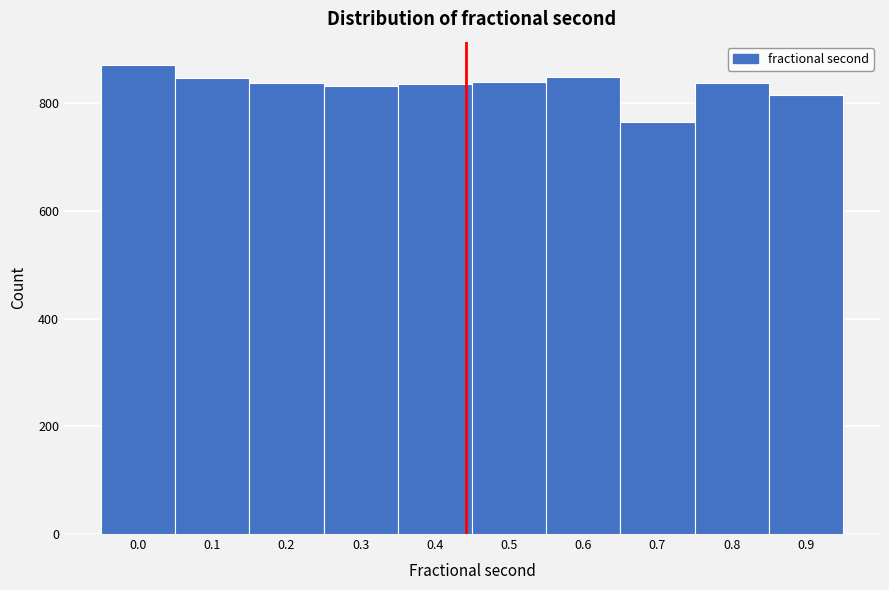

What is the ratio of the value at 0.4 to the value at 0.0?

1.0